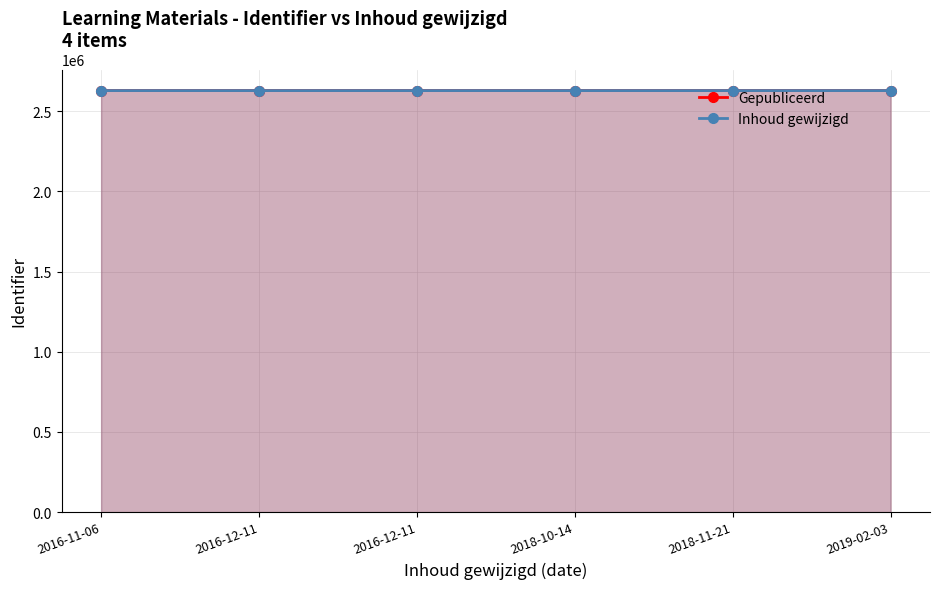

What are all the series names shown in the legend?

Gepubliceerd, Inhoud gewijzigd